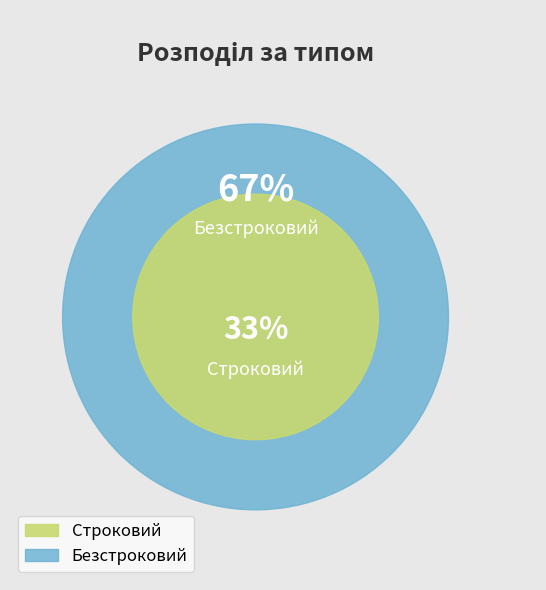

Between Строковий and Безстроковий, which is larger?

Безстроковий